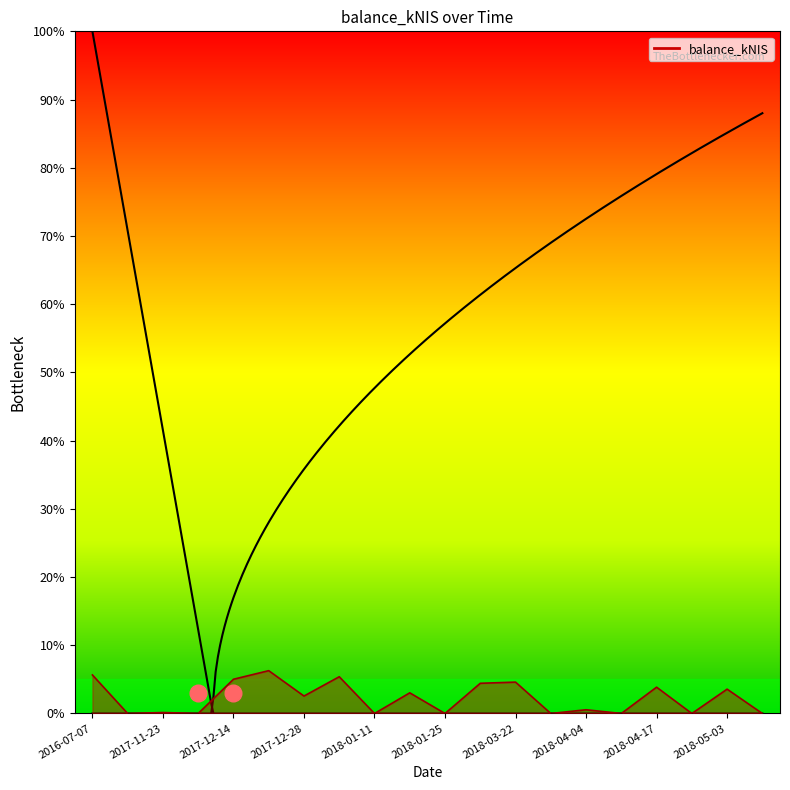

Is it true that the value at 2018-04-17 is 1.4?

False